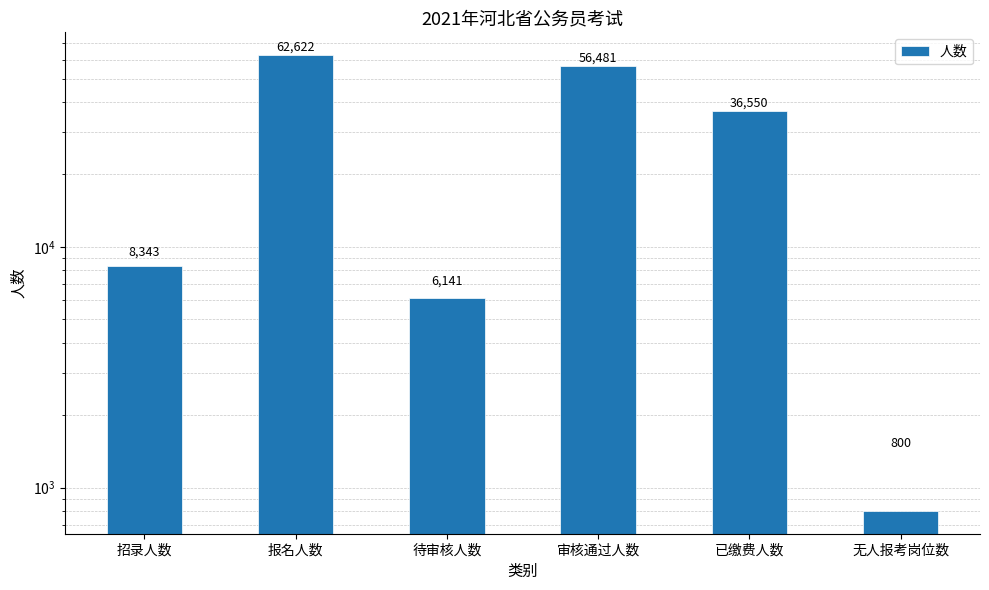

What is the average value?

28490